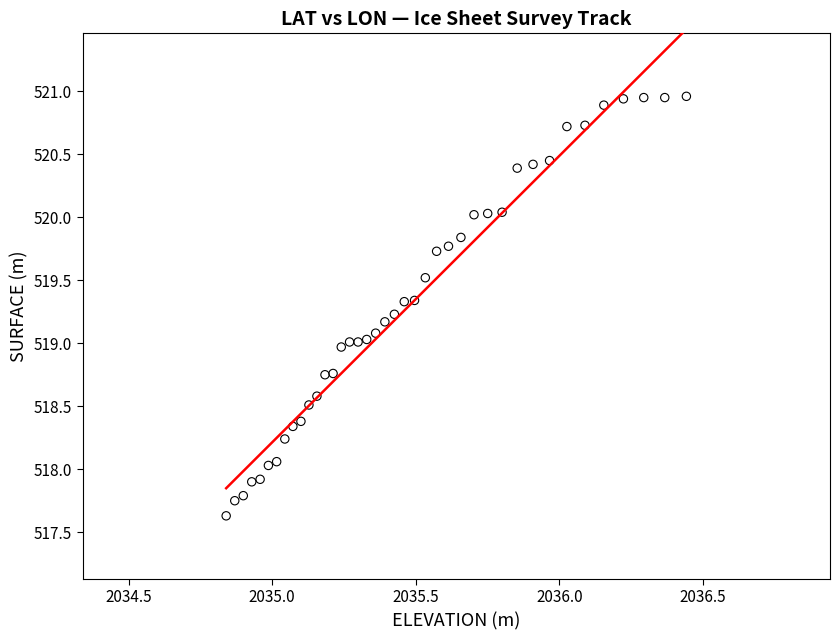

What is the range of X values (max minus min)?

1.6